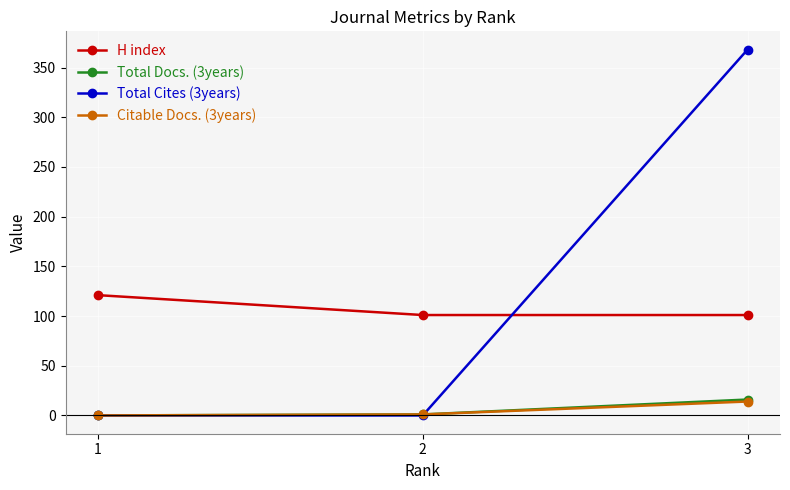

Which series changed the most between 1 and 3?

Total Cites (3years)